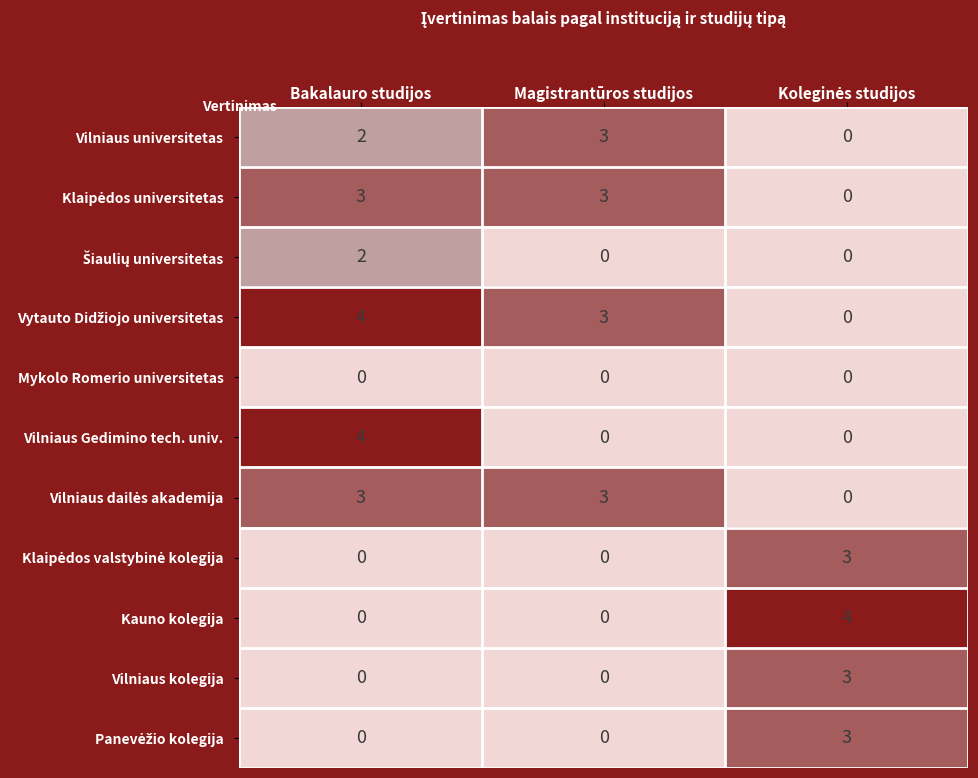

What is the spread (max minus min) of values at Bakalauro studijos?

4